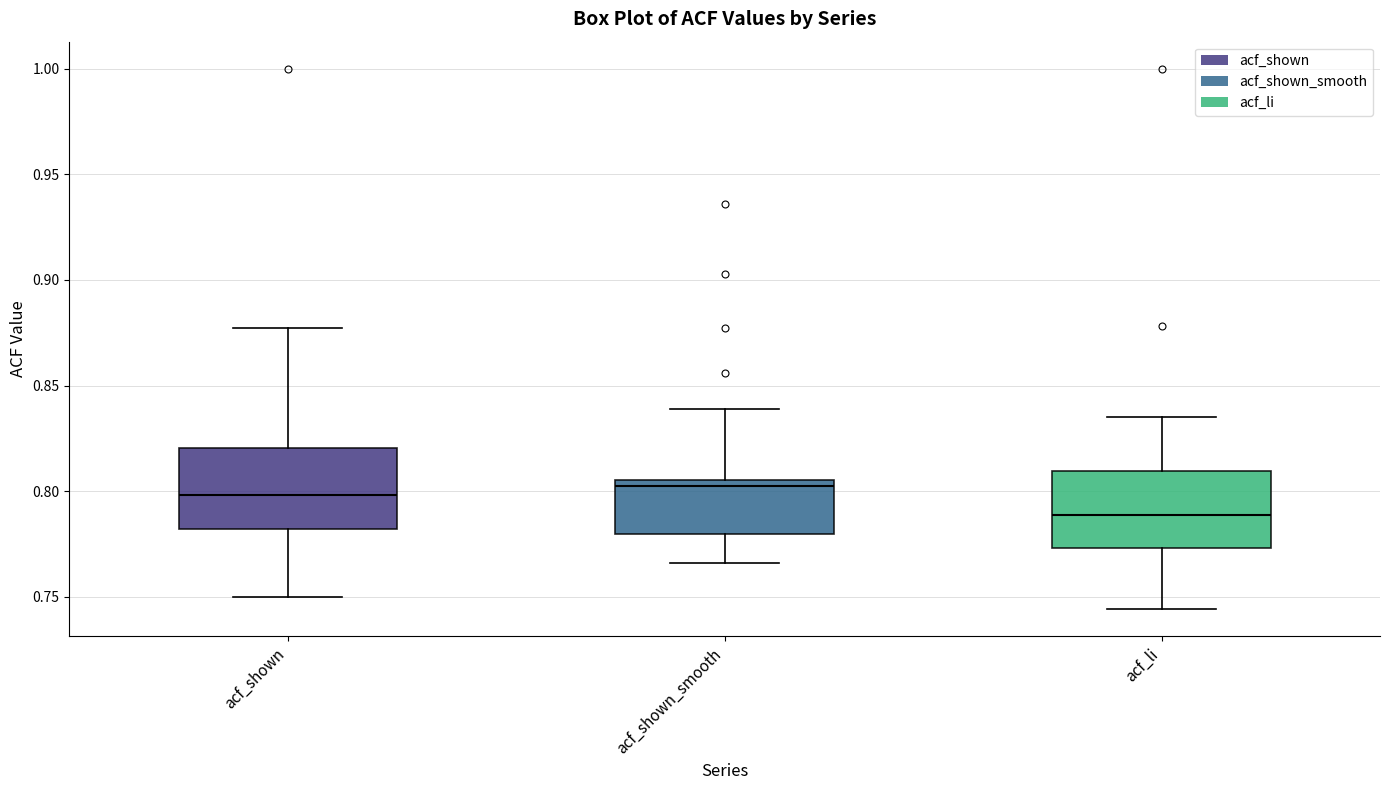

Which box has the lowest median line?

acf_li